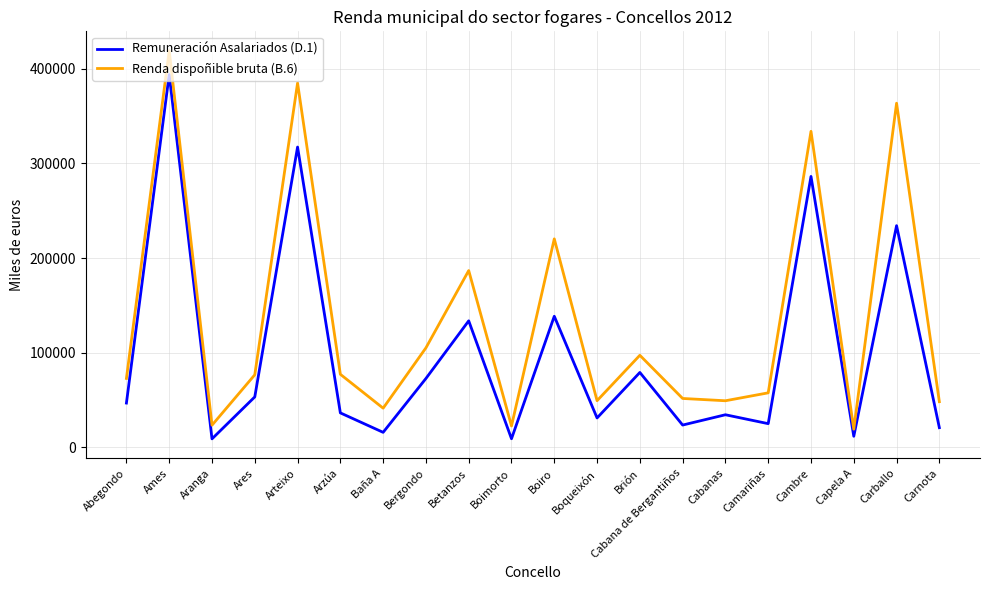

At Arzúa, list the series in order from largest to smallest.

Renda dispoñible bruta (B.6), Remuneración Asalariados (D.1)